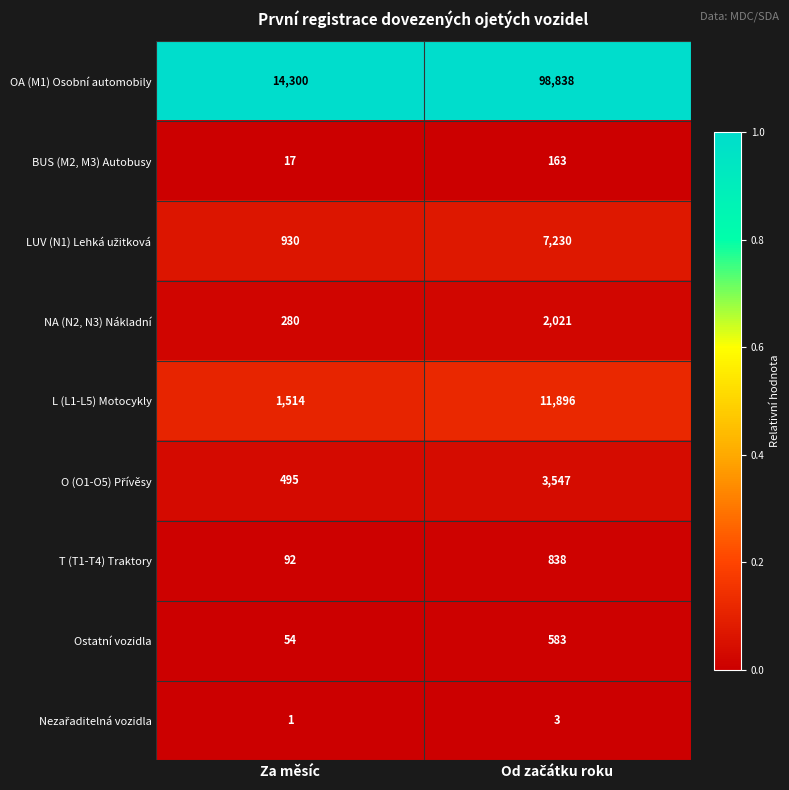

Which label corresponds to the smallest value in the chart?

Za měsíc